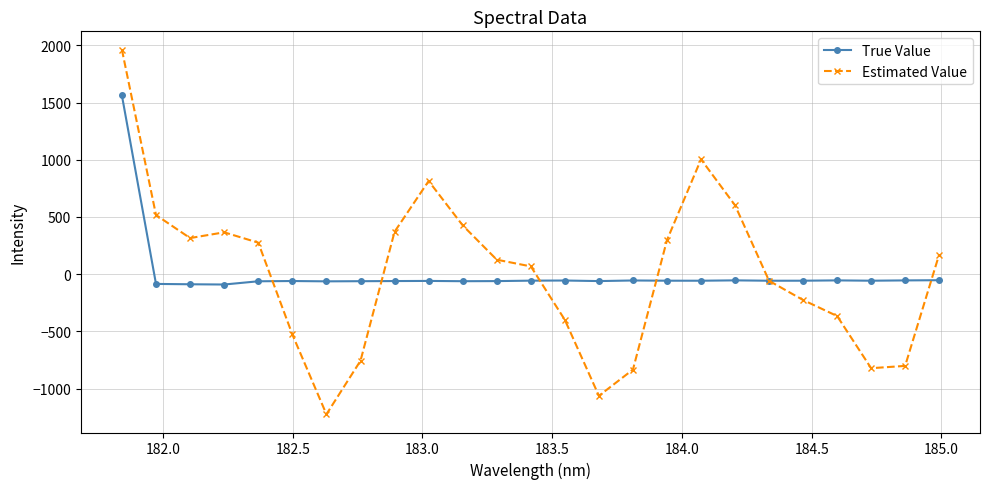

How many lines are shown in the chart?

2